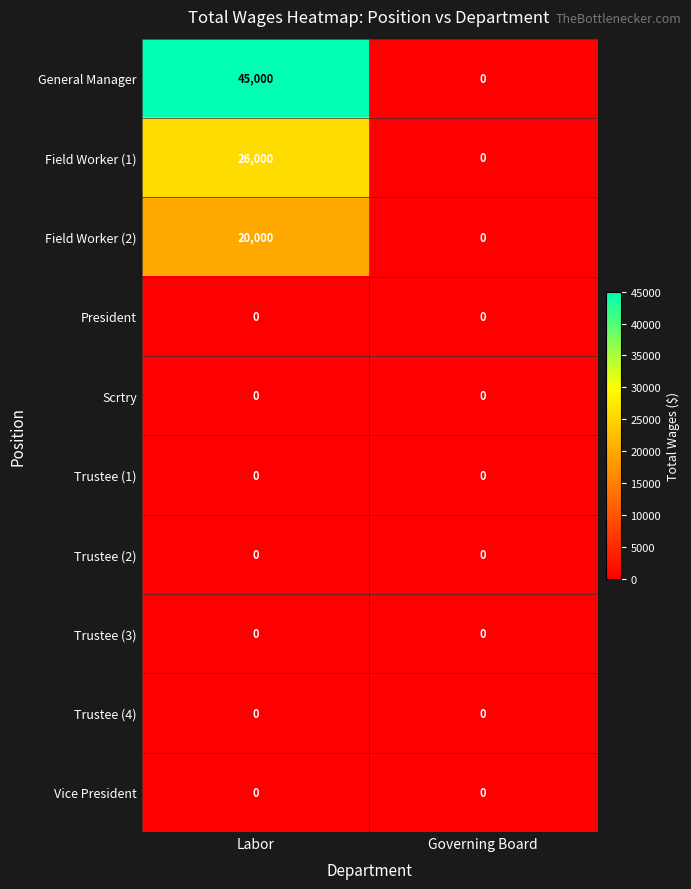

What is the maximum value shown in the chart?

45000